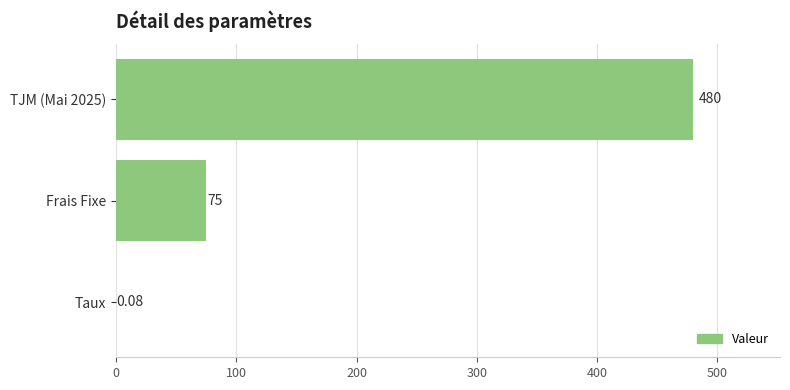

Where is the data nearest to the value 240?

Frais Fixe